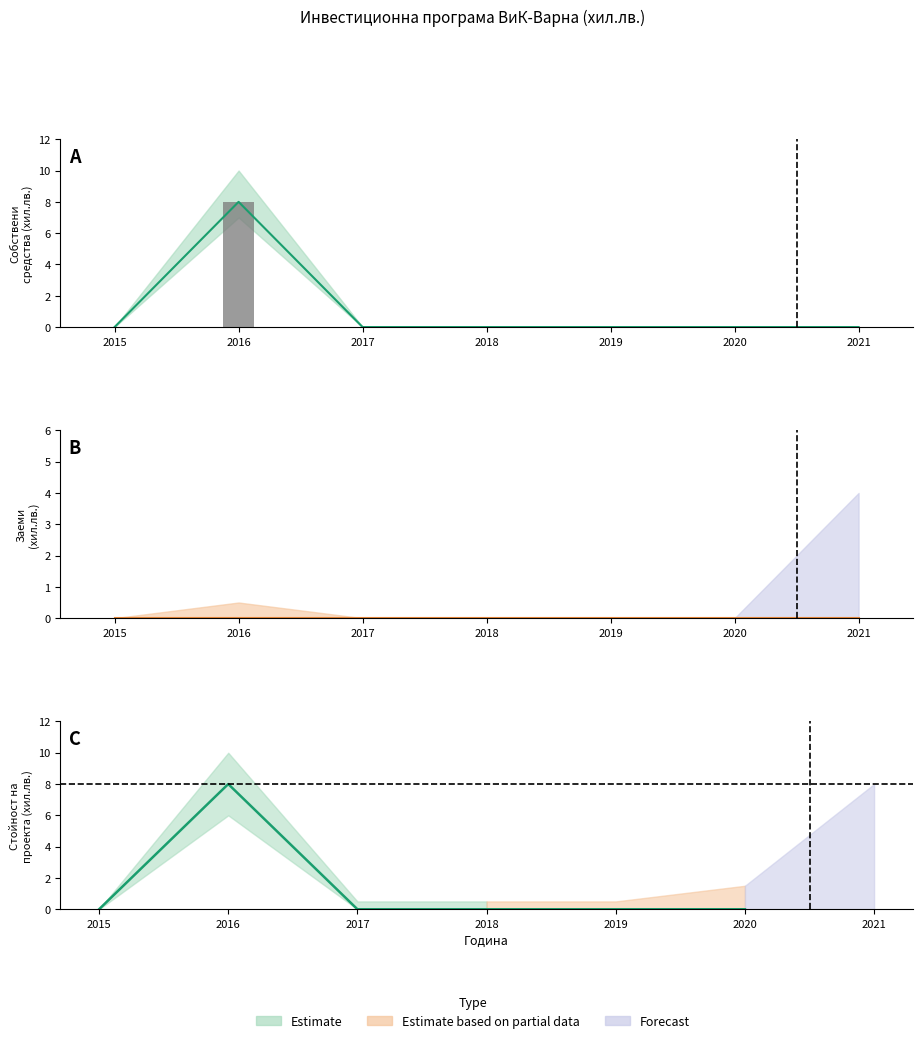

Is the value of Собствени средства at 2017 greater than the value of График 2016 at 2019?

No